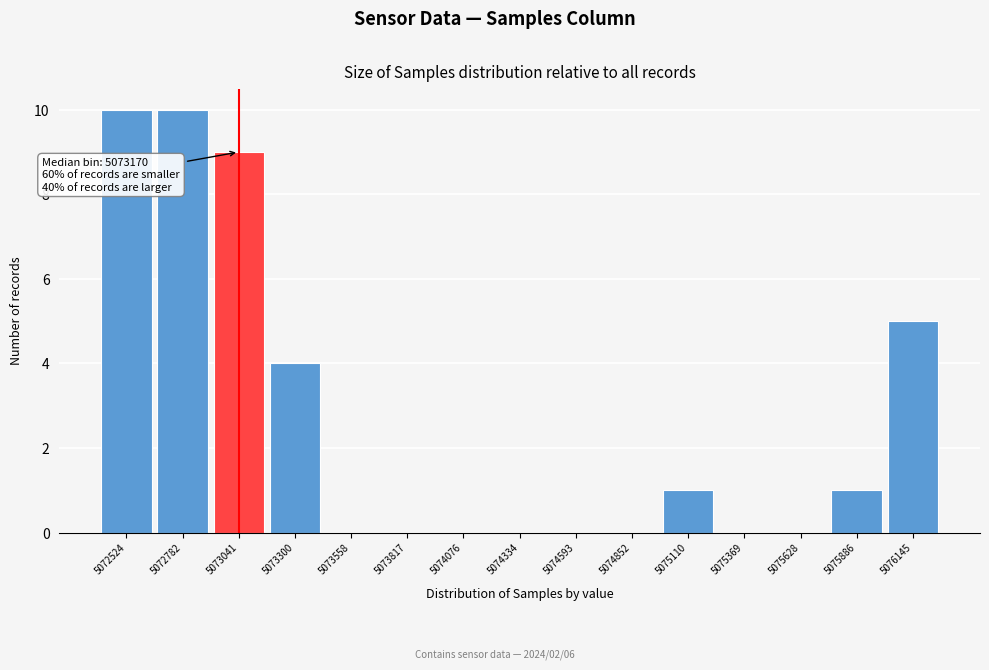

Reading right to left, what are all the values shown in this chart?

5076145=5	5075886=1	5075628=0	5075369=0	5075110=1	5074852=0	5074593=0	5074334=0	5074076=0	5073817=0	5073558=0	5073300=4	5073041=9	5072782=10	5072524=10